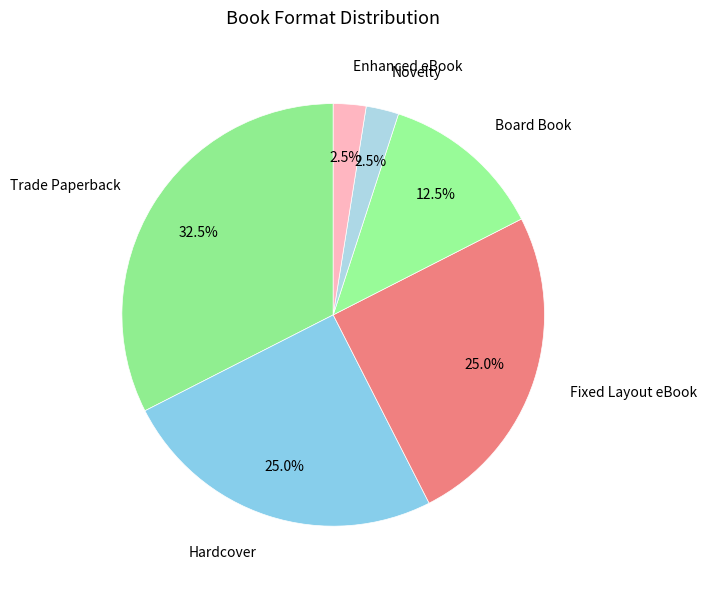

Which category has the biggest portion of the pie?

Trade Paperback